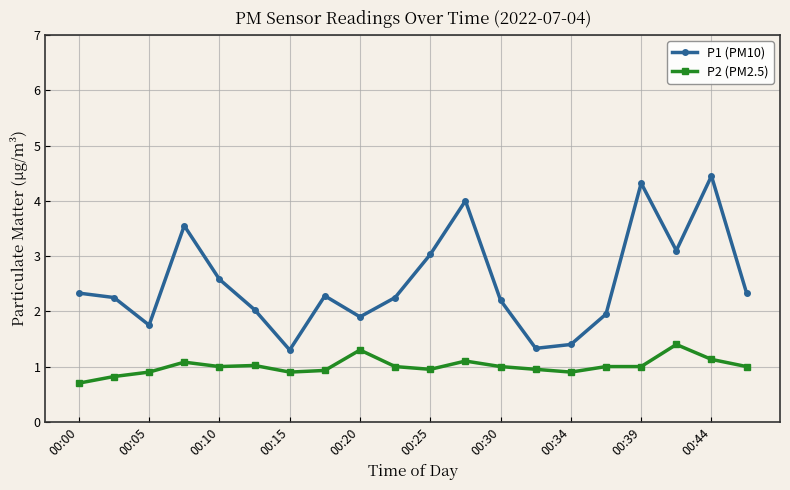

At how many categories does at least one series exceed 1?

20